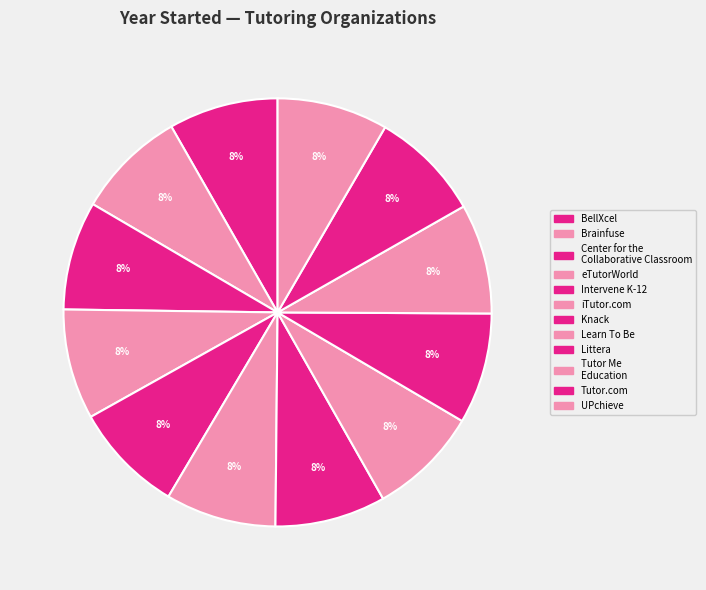

What is the smallest slice in the pie chart?

Center for the
Collaborative Classroom